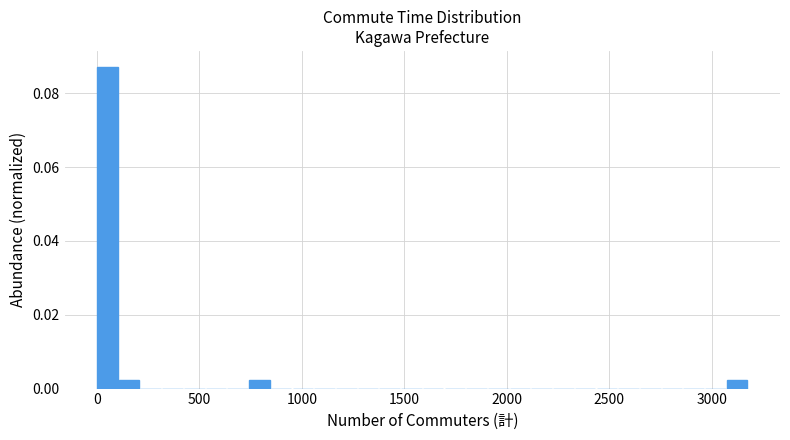

Read against the x-axis, roughly where is the centre of the tallest bar?

50